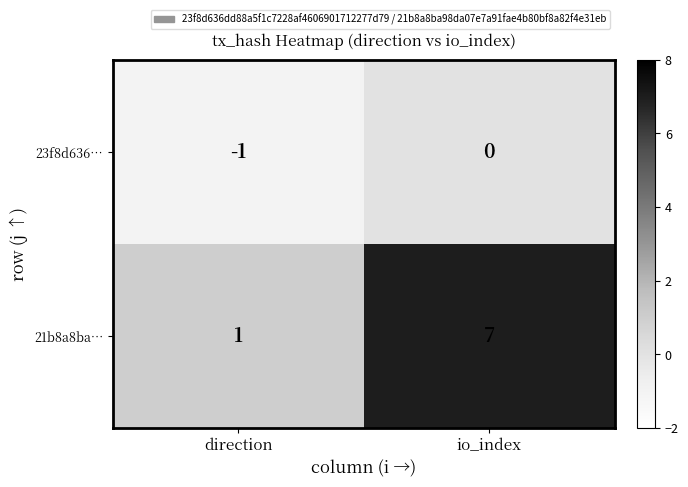

Reading left to right, what are all the values shown in this chart?

23f8d636…: -1	0
21b8a8ba…: 1	7